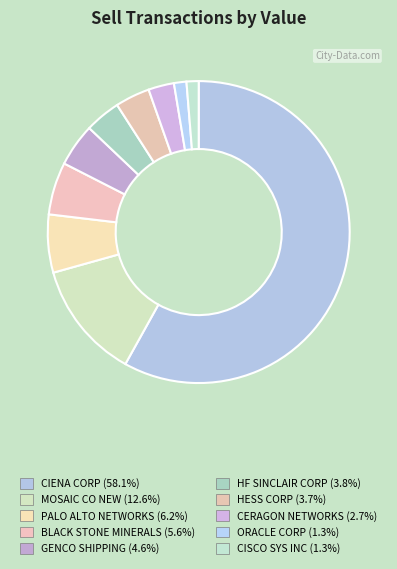

To the nearest percent, what percentage of the pie is CIENA CORP?

58%